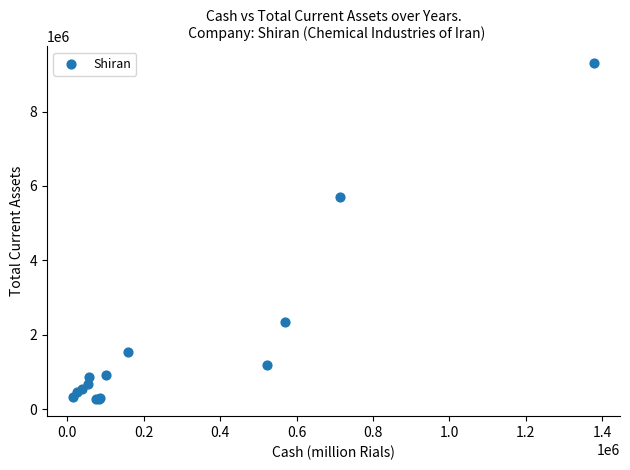

What Y value in the scatter plot is closest to 4781181?

5711328